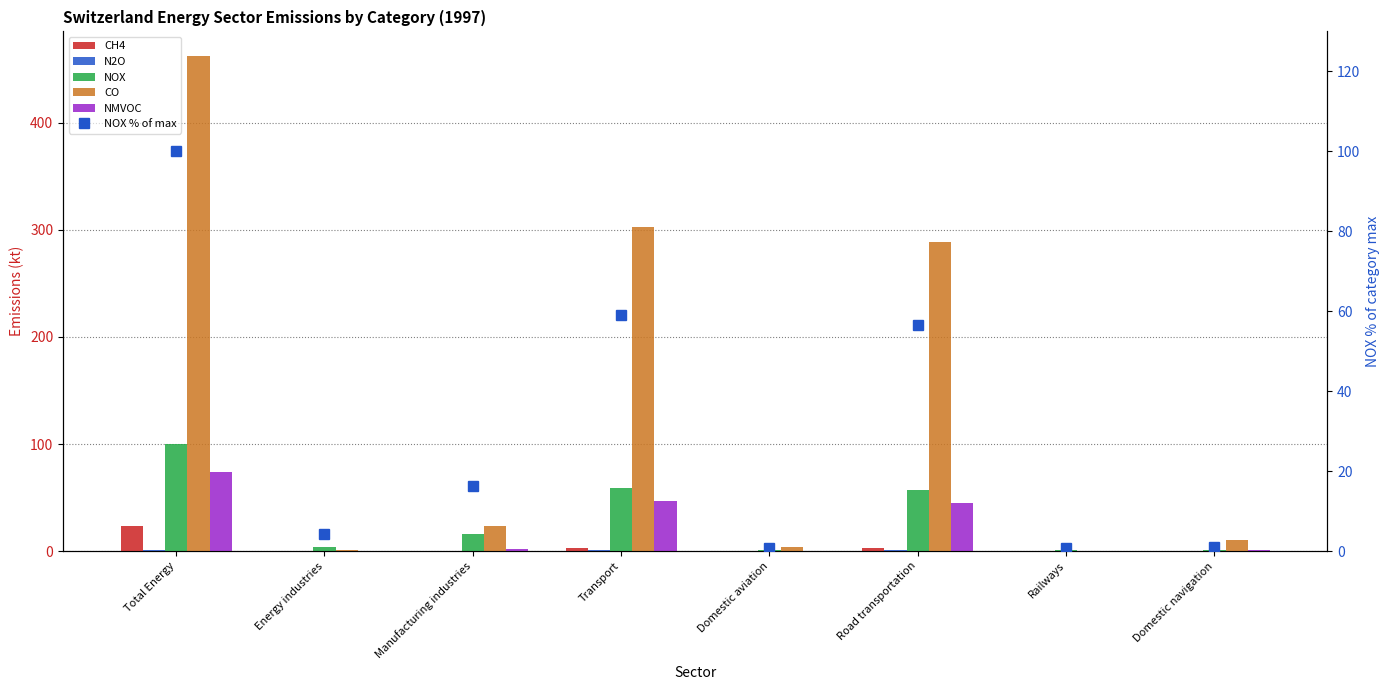

At which label is NOX closest to 50?

Road transportation